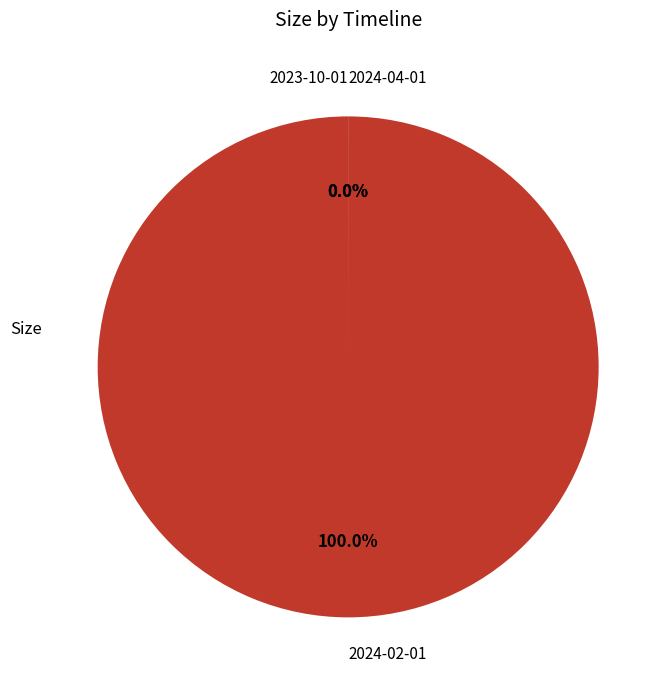

What is the change in value from 2023-10-01 to 2024-04-01?

-981